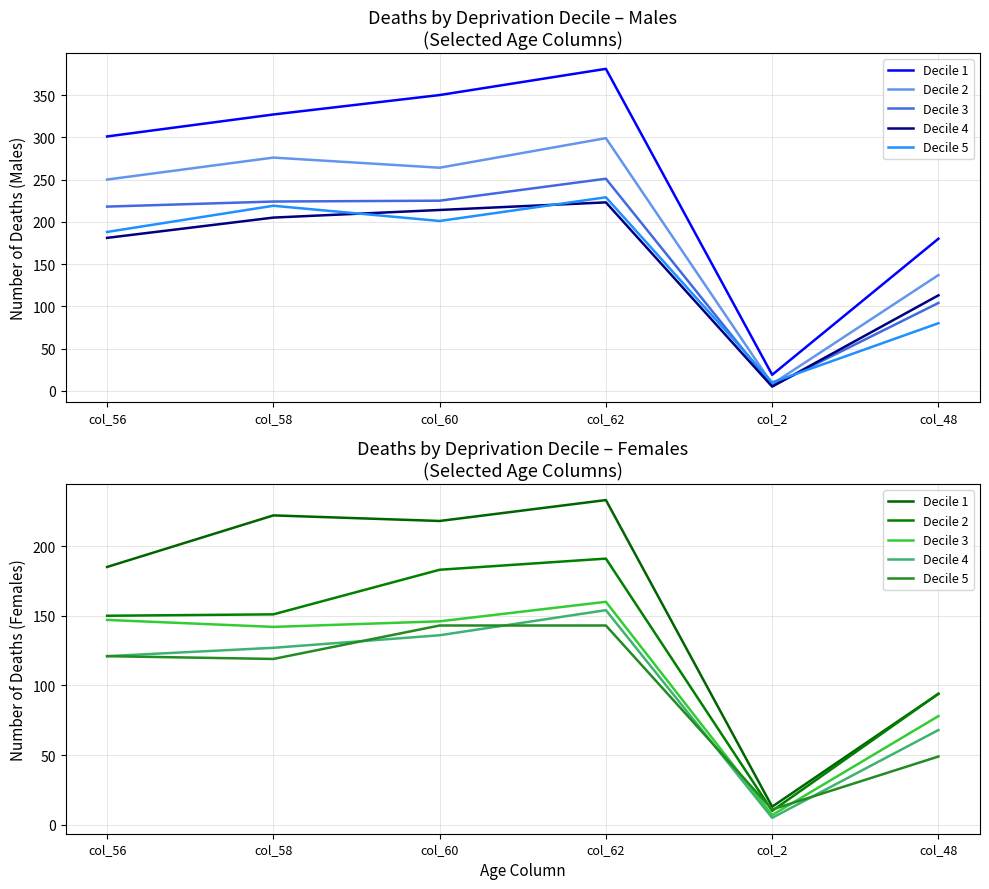

Does the chart display data point markers on the line(s)?

No